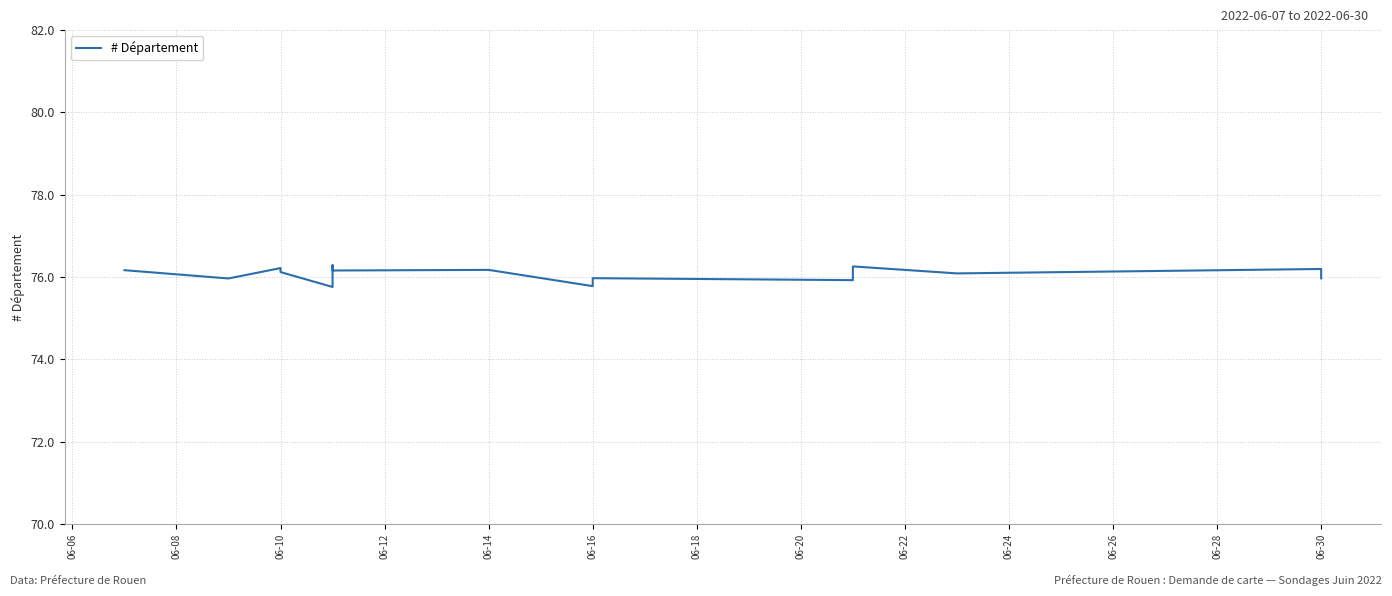

How many values are below 76?

6